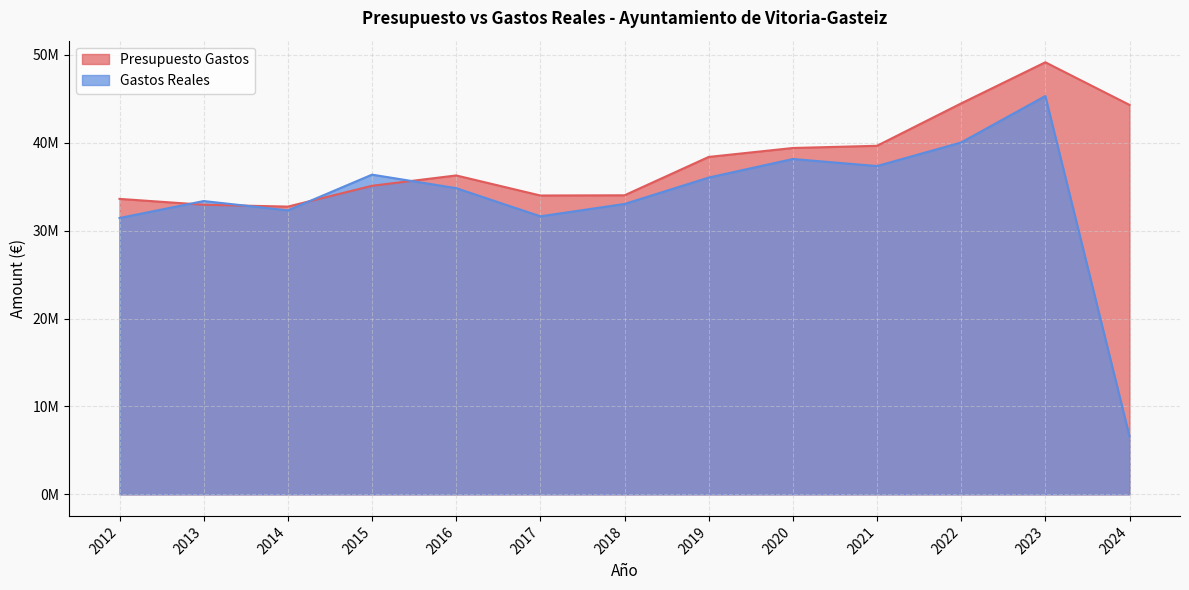

What is the lowest value of the Gastos Reales series?

6594289.1